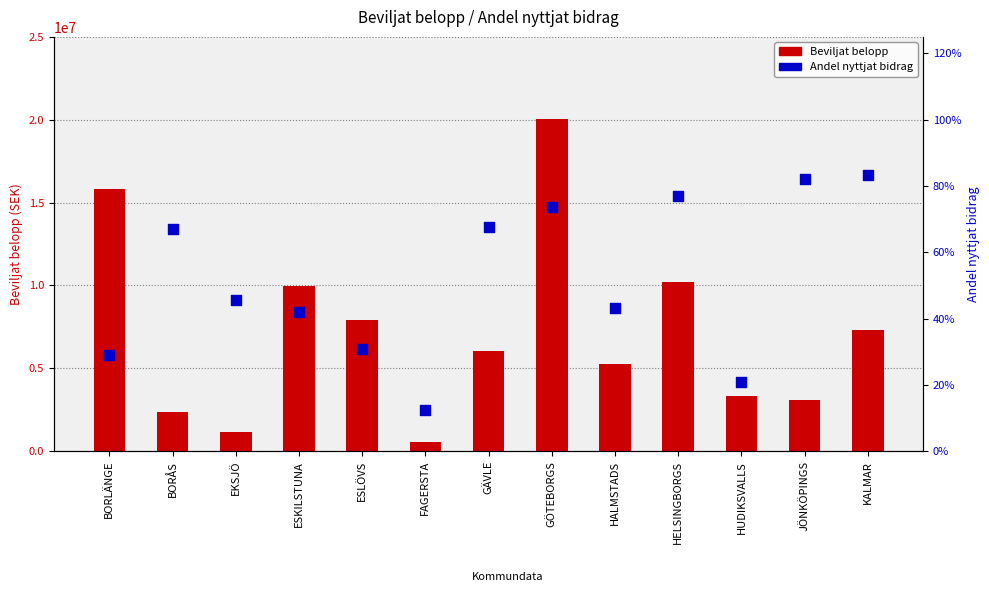

Which series has the widest spread of Y values?

Beviljat belopp